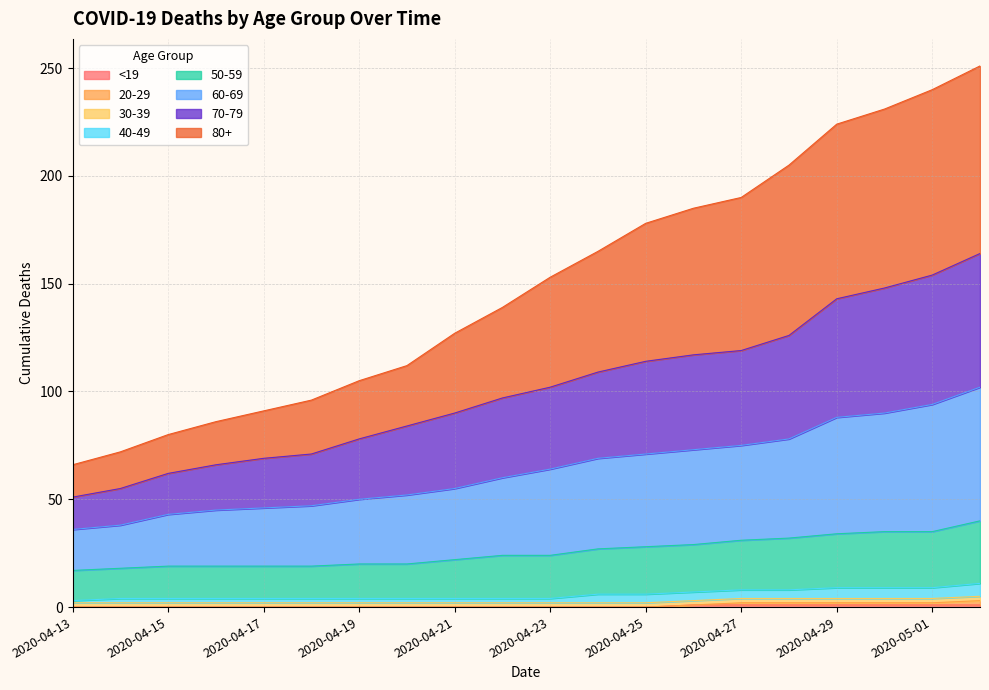

True or false: 50-59 and All cross at least once.

False